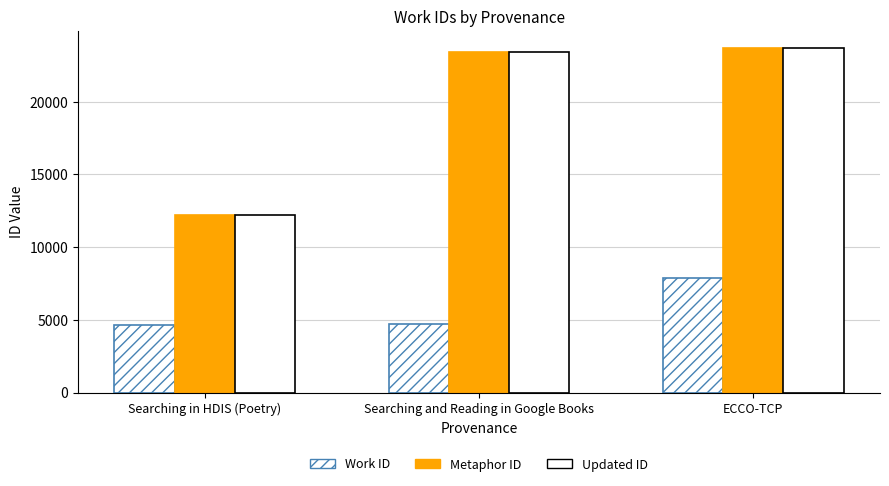

What is the greatest value displayed?

23678